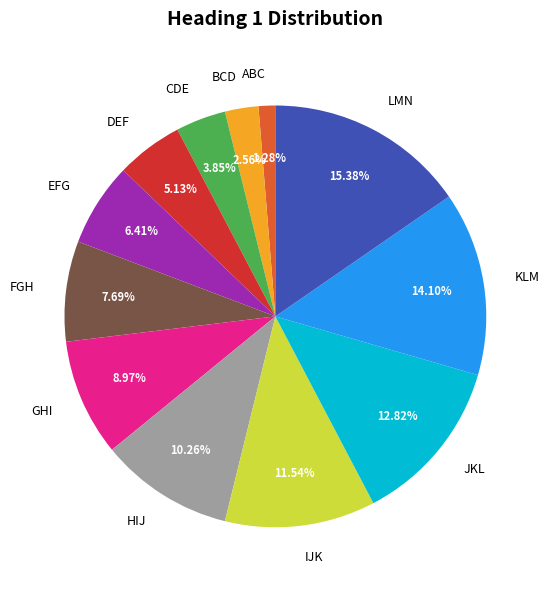

Is HIJ the majority of the pie?

No